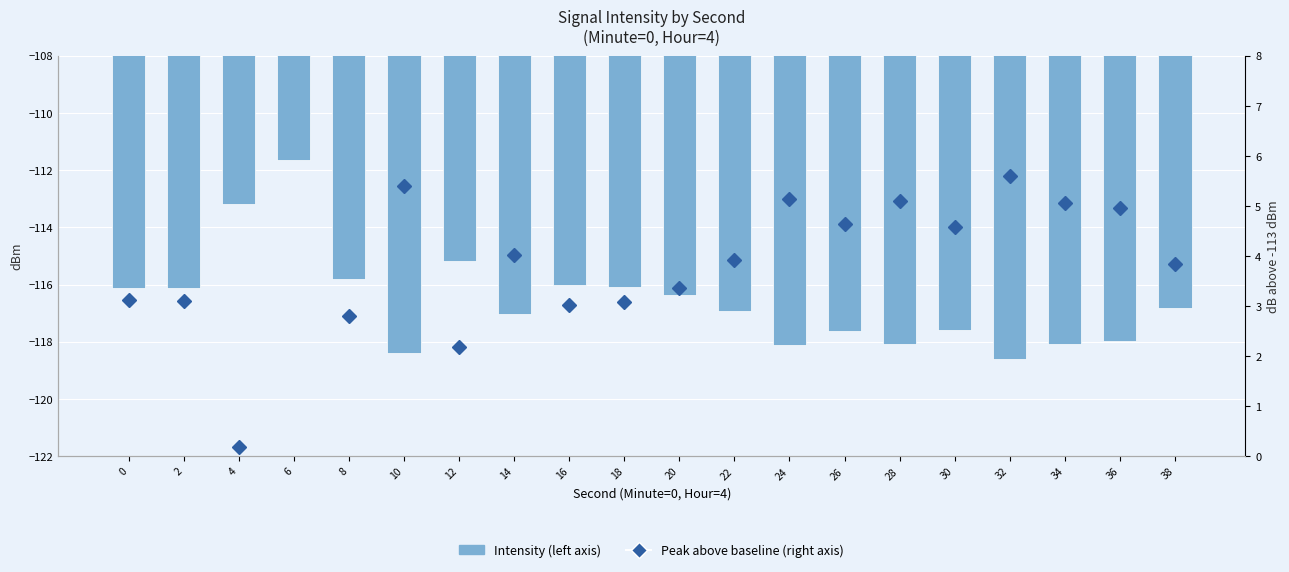

What is the difference between the Mean Intensity (left axis) values at 24 and 22?

1.2